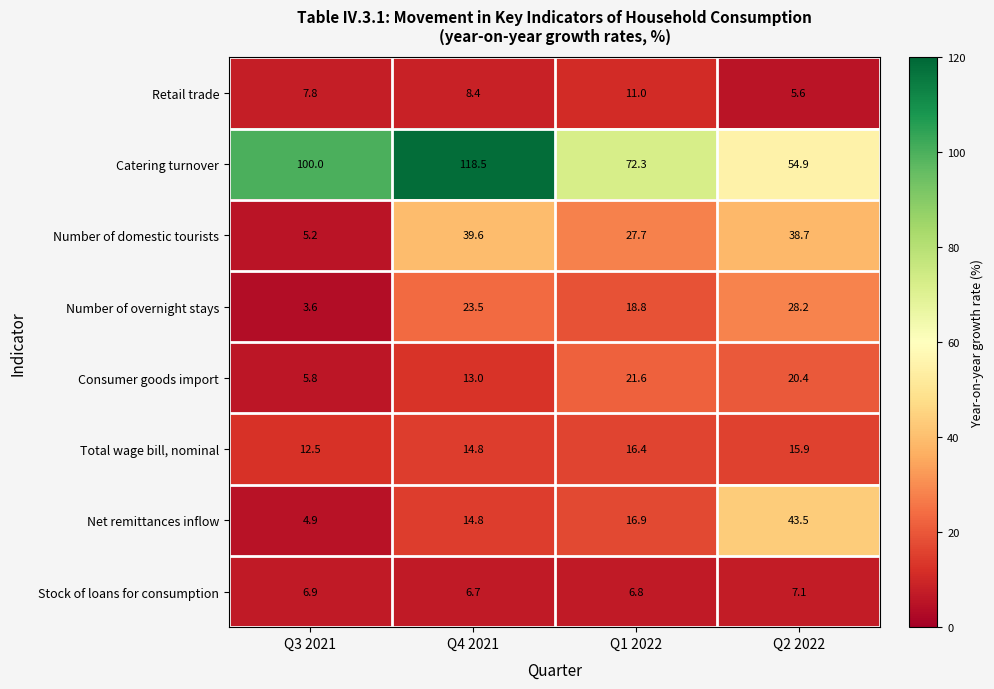

Which series has the largest total across all categories?

Catering turnover